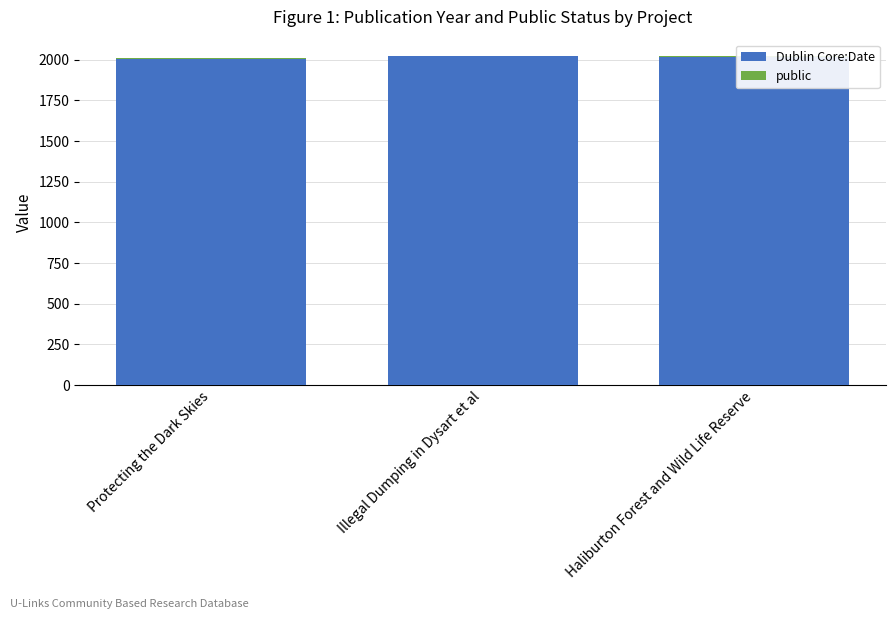

At which label is Dublin Core:Date closest to 2014?

Haliburton Forest and Wild Life Reserve